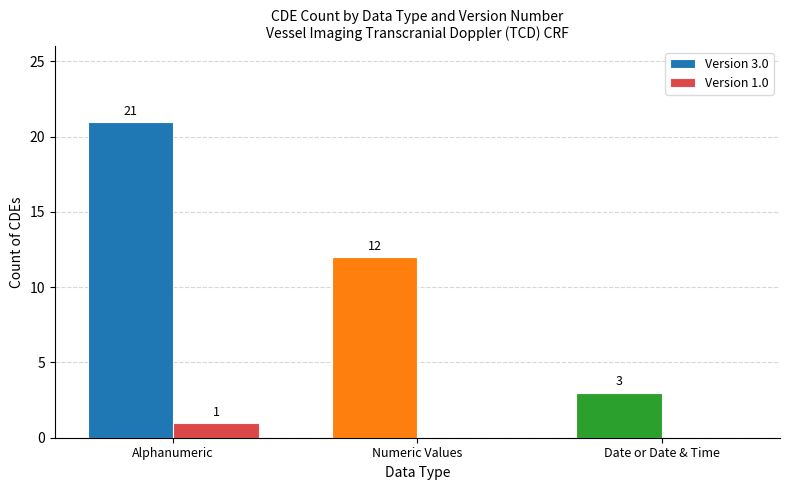

How many values in Version 1.0 are above zero?

1